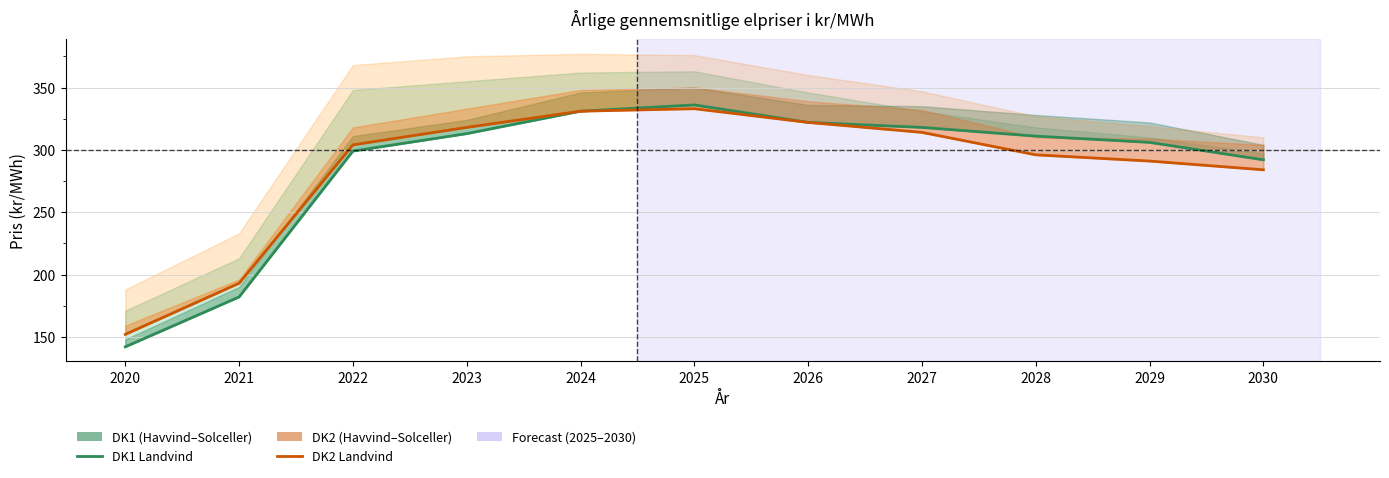

True or false: DK2 Landvind and DK1 Landvind intersect in this chart.

False